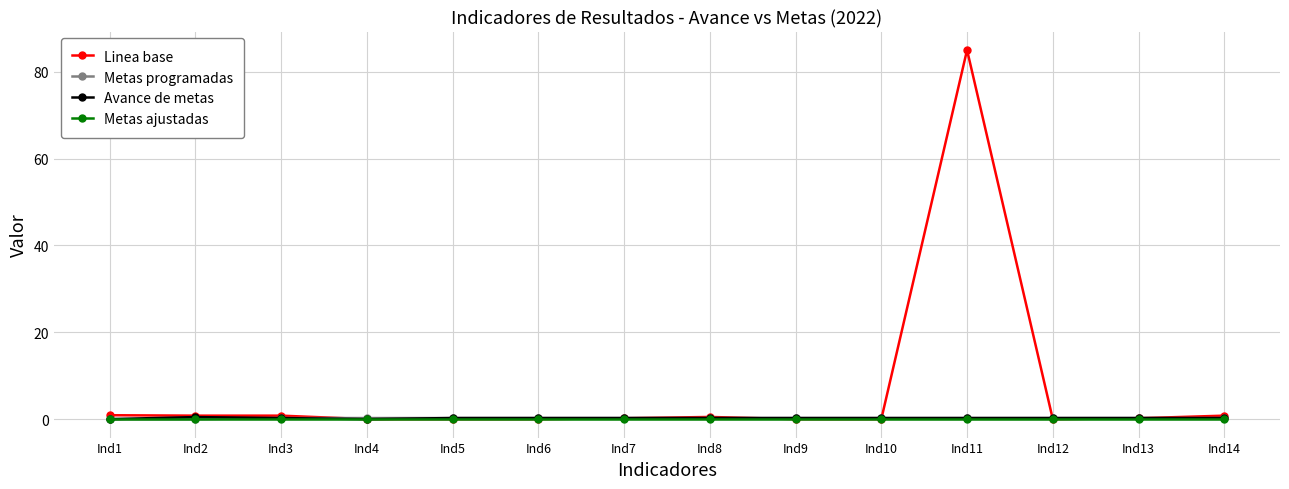

Does the chart display data point markers on the line(s)?

Yes